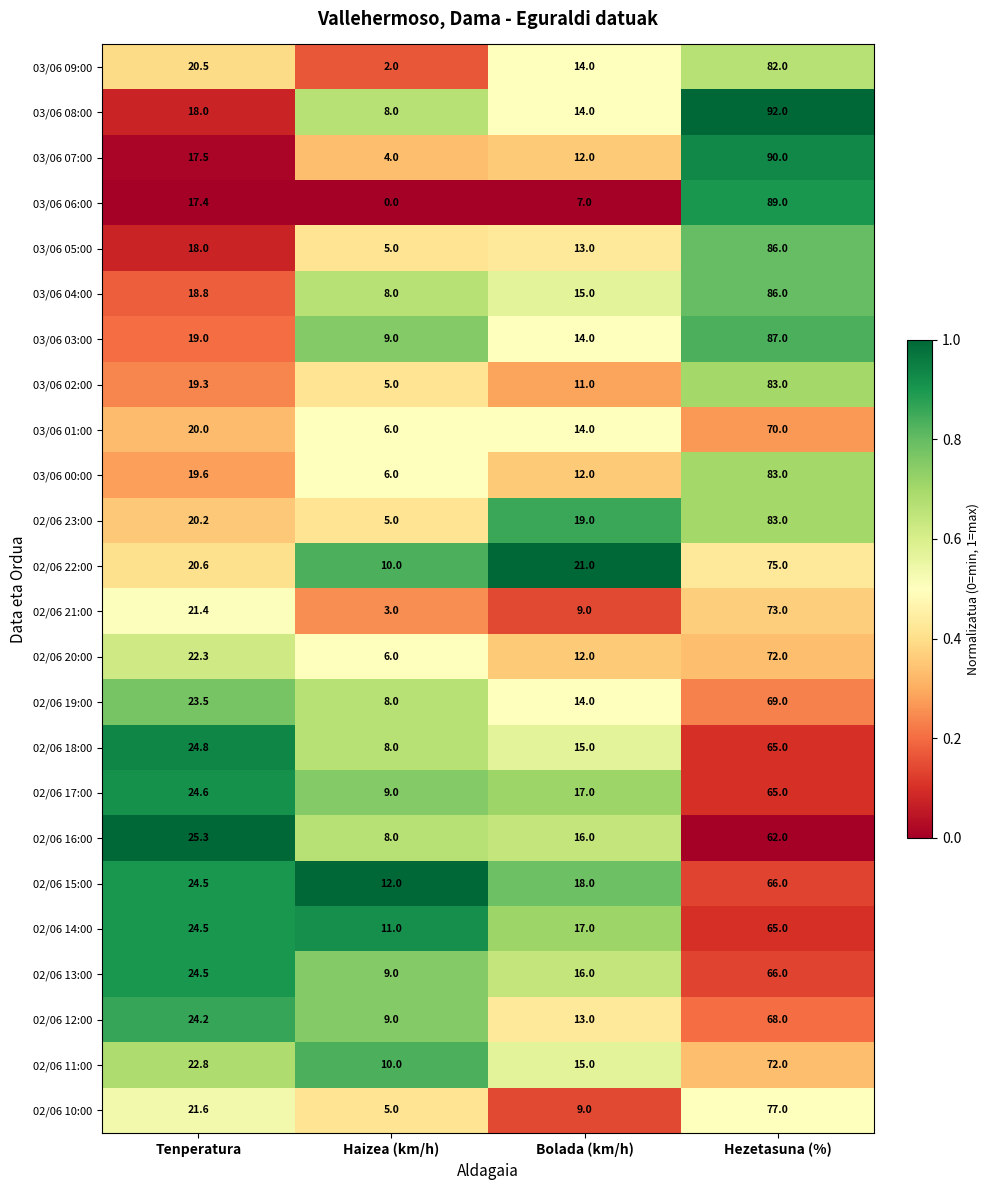

Which series changed the most between Tenperatura and Bolada (km/h)?

02/06 10:00